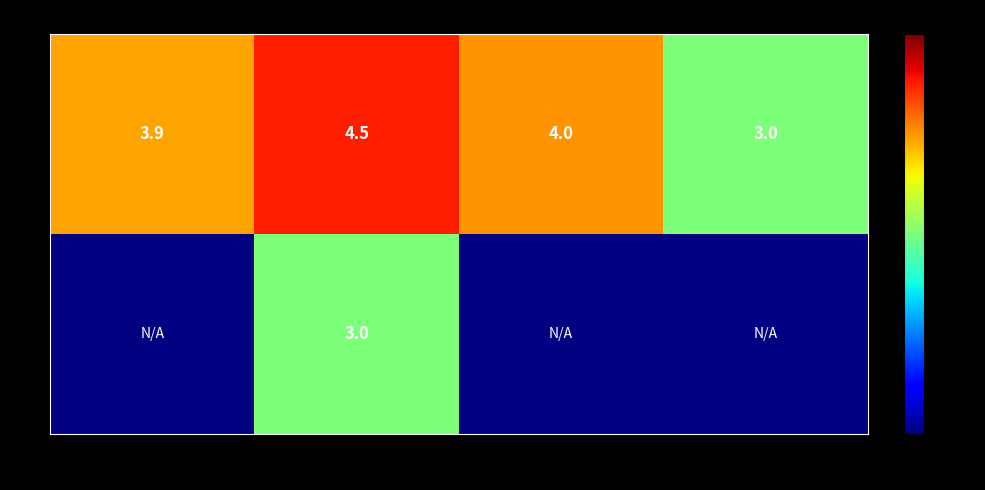

What is the sum of all 1 values?

15.4